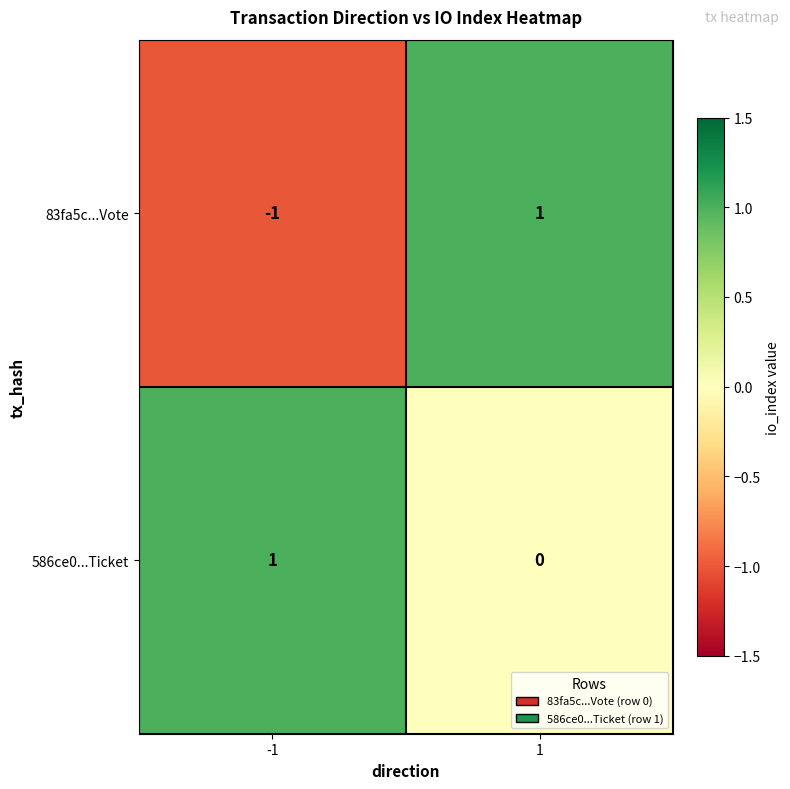

Is the value of 586ce0...Ticket at 1 greater than the value of 83fa5c...Vote at -1?

Yes